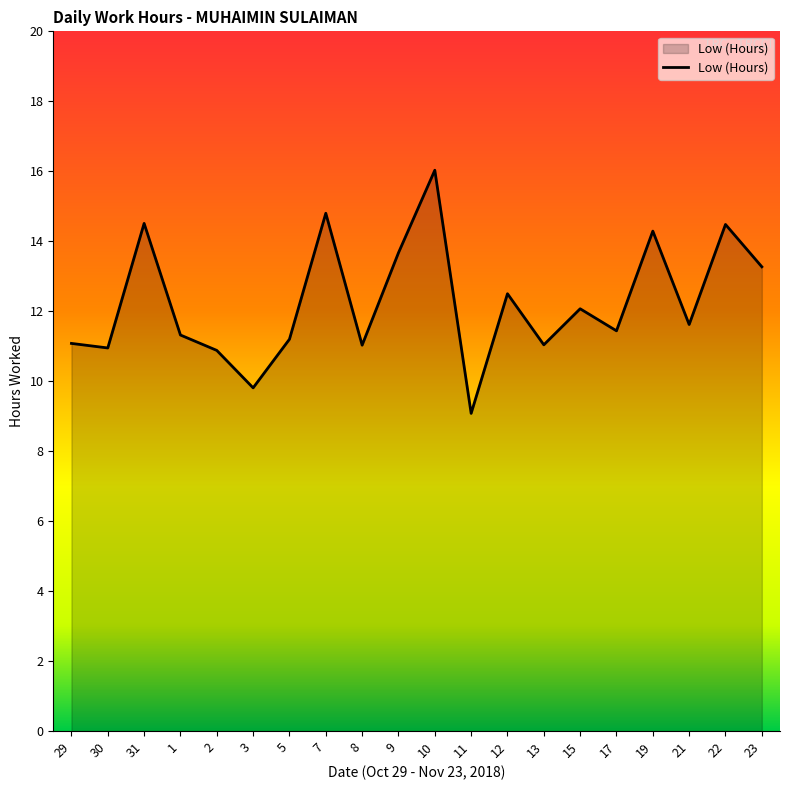

Approximately how many times larger is the value at 10 compared to 9?

1.2